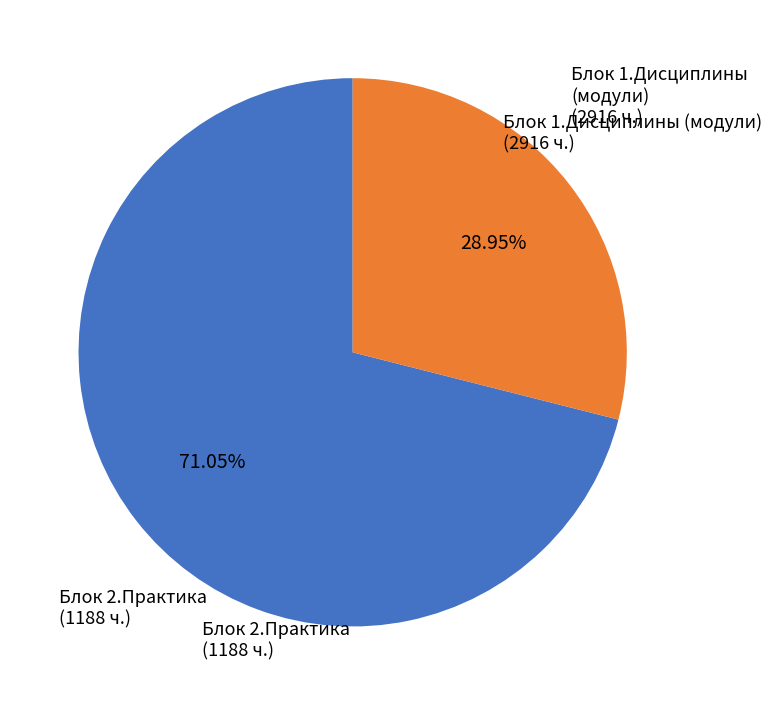

Count the number of slices in the pie.

2